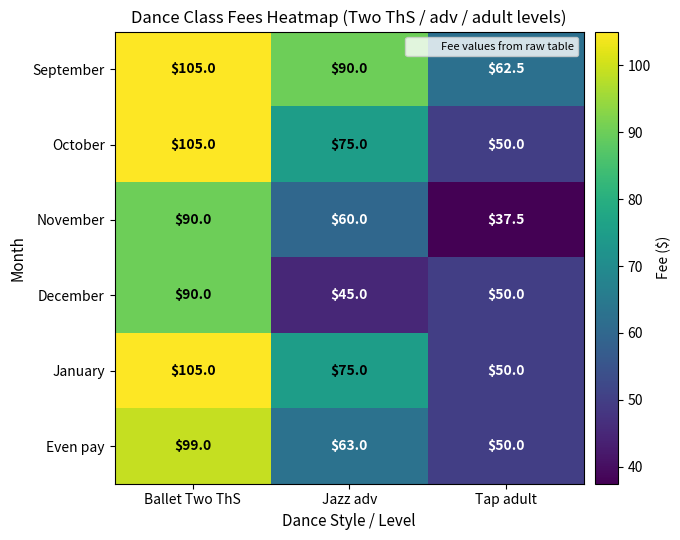

What is the difference between the highest and lowest values at Tap adult?

25.0